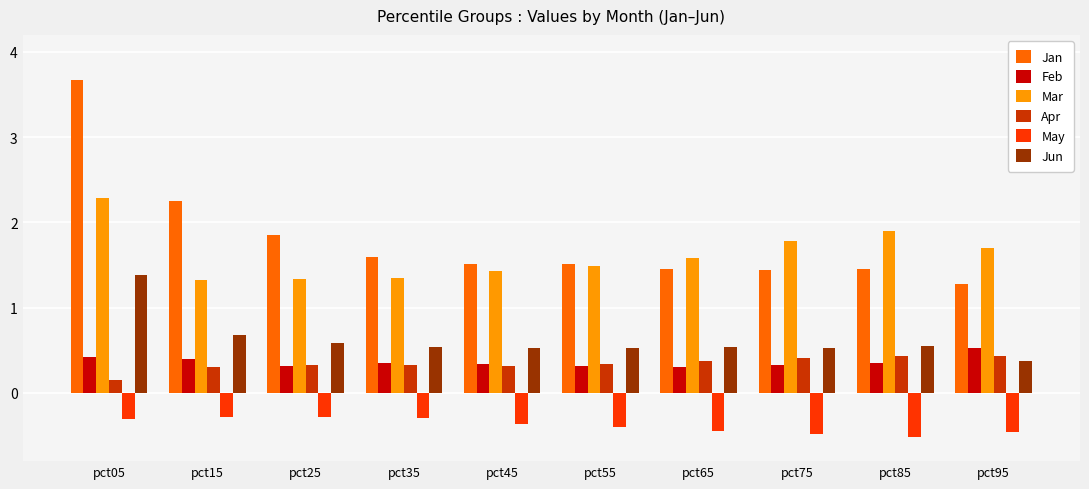

List the series in order of their peak value, highest first.

Jan, Mar, Jun, Feb, Apr, May